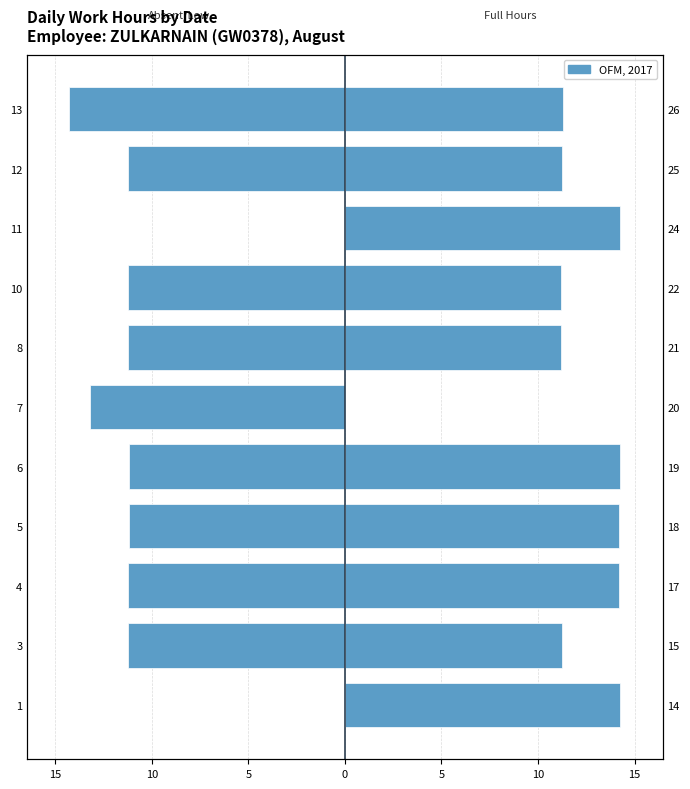

What is the label of the 10th bar from the right?

15